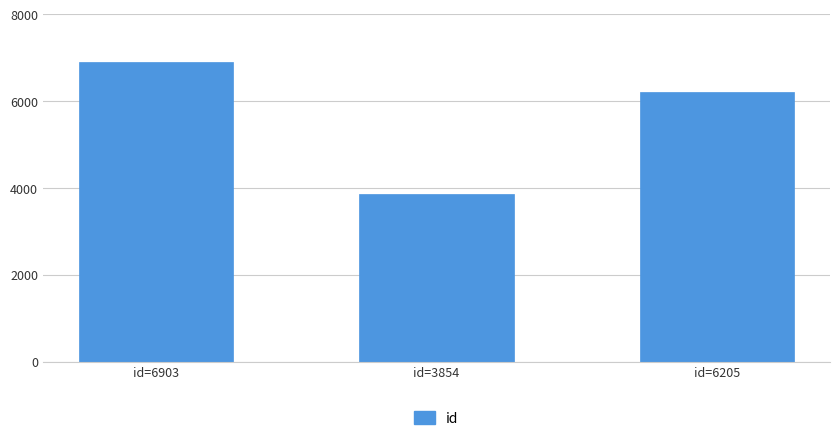

What position from the right is id=6205?

1